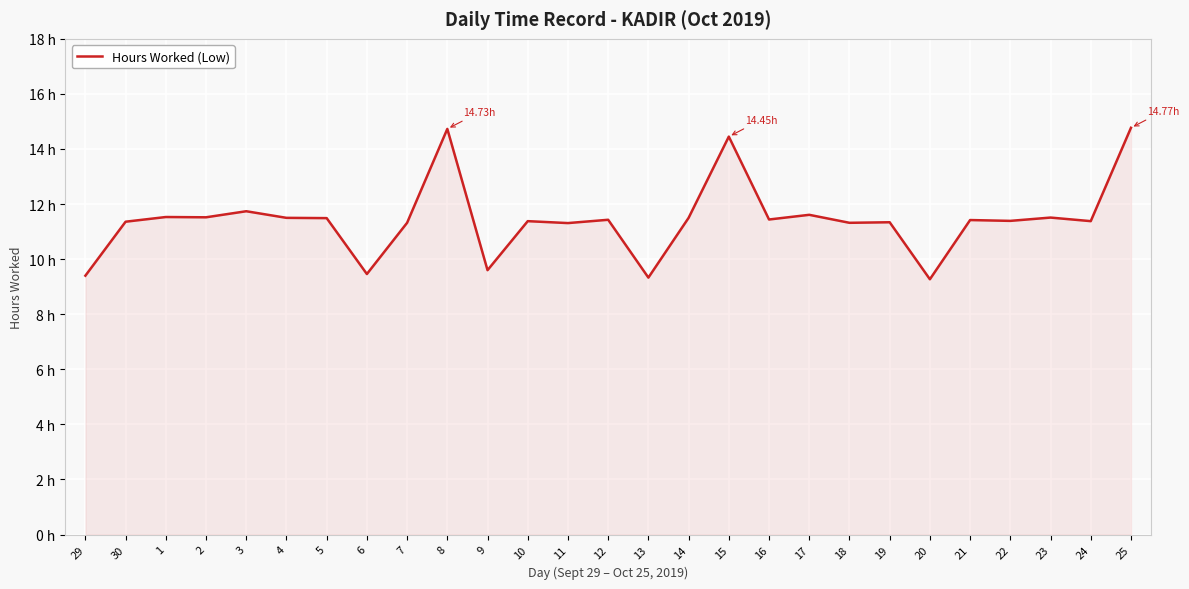

What is the sum of all values?

308.5